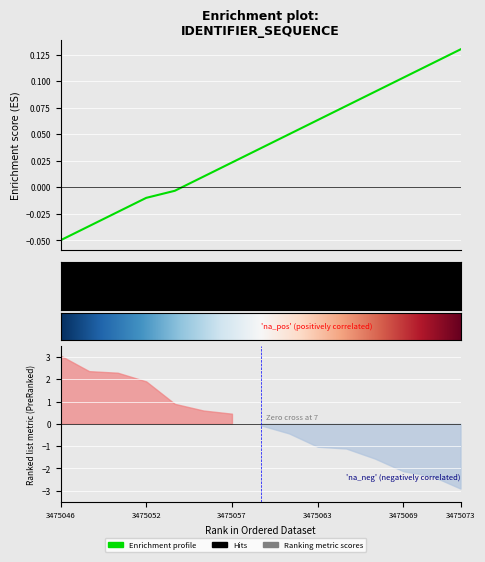

What is the smallest value displayed?

-0.1